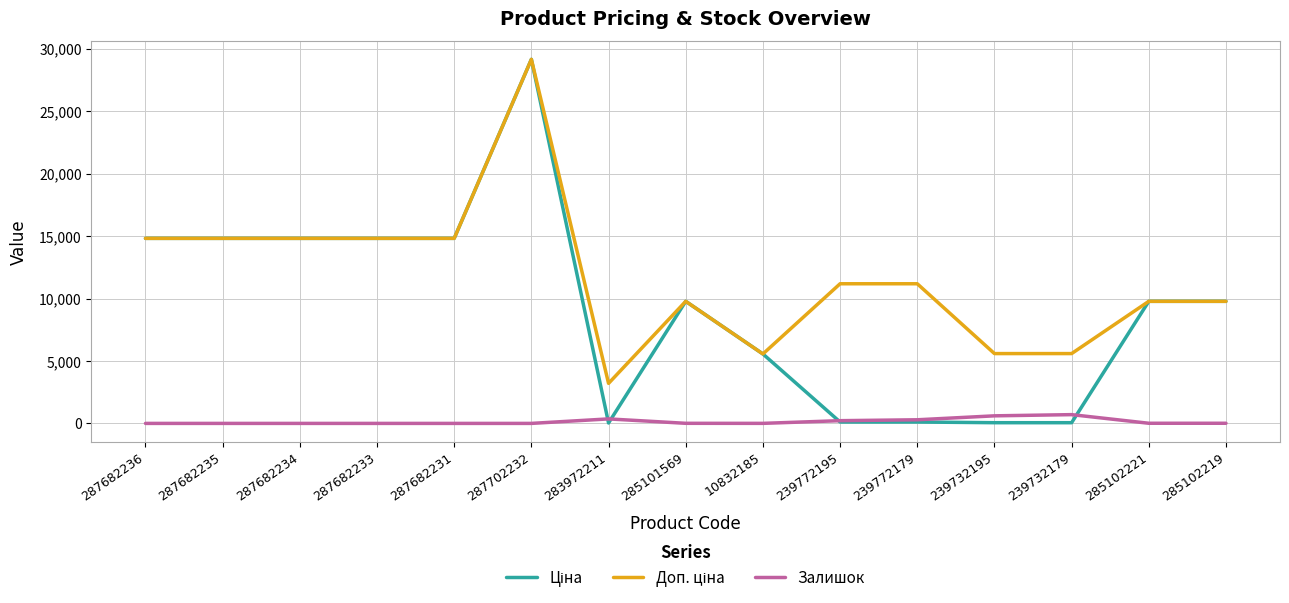

Is it true that Залишок equals 7.0 at 285101569?

True